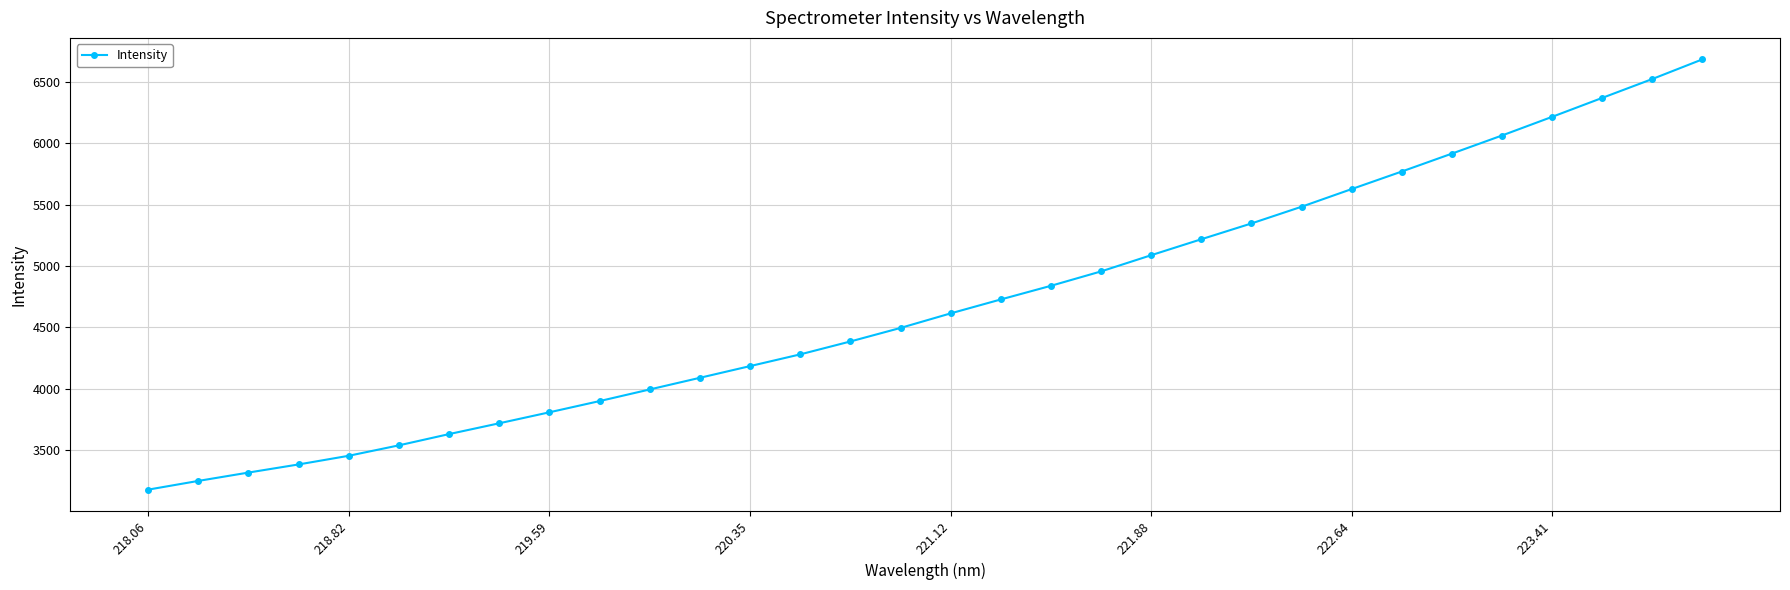

What is the difference between the maximum and second lowest values?

3434.6